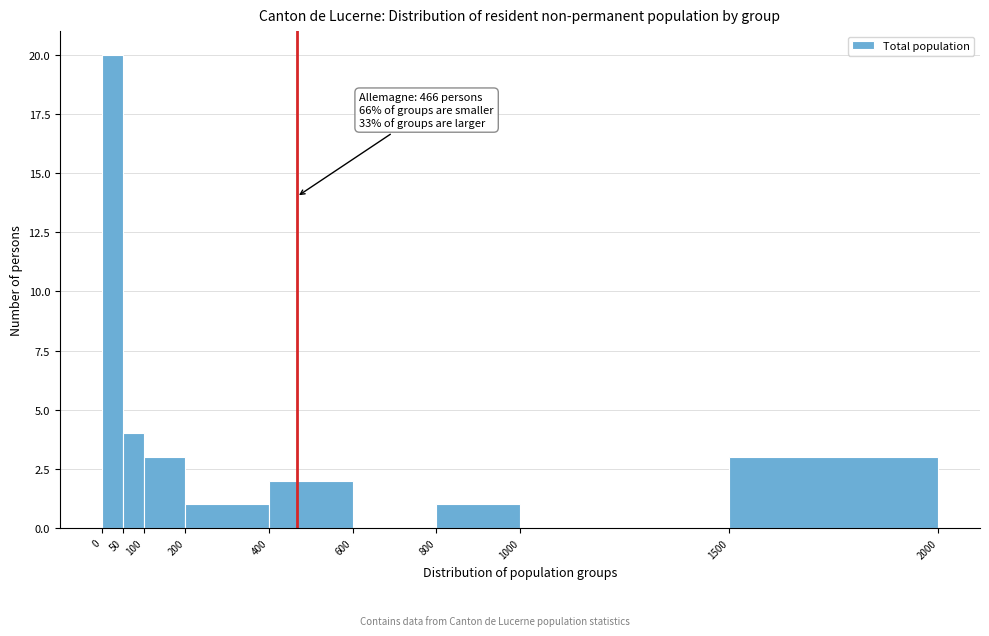

Which range on the x-axis has the tallest bar?

0 to 50